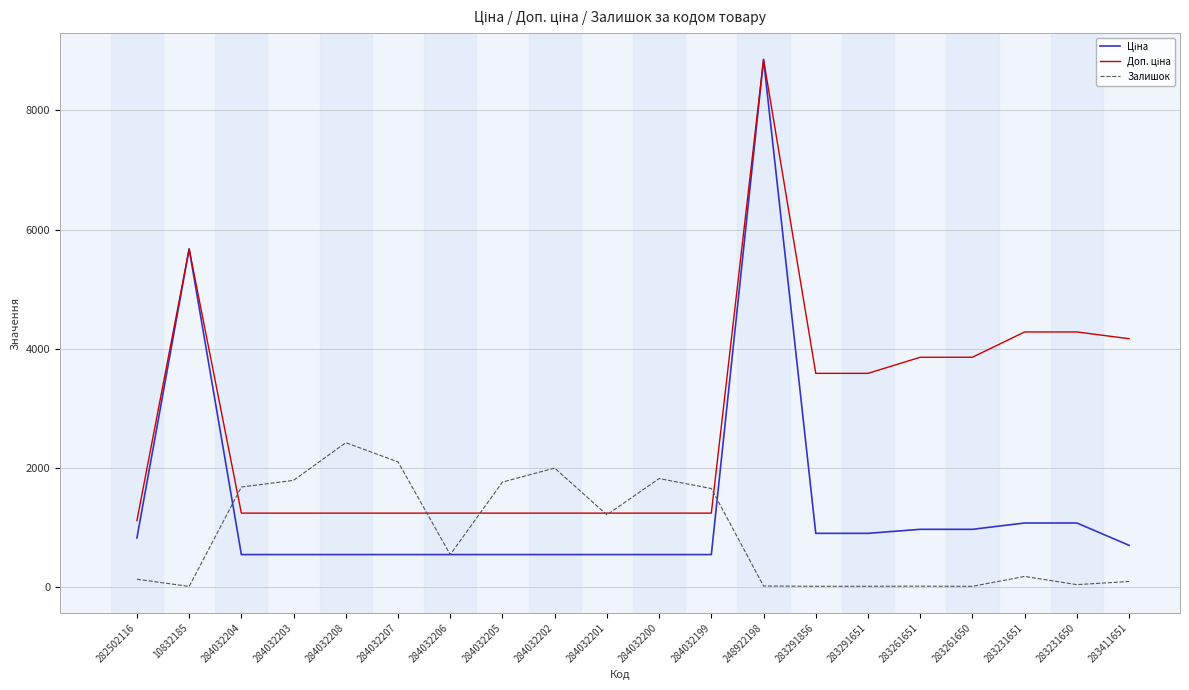

Which category has the highest value in the Залишок series?

284032208